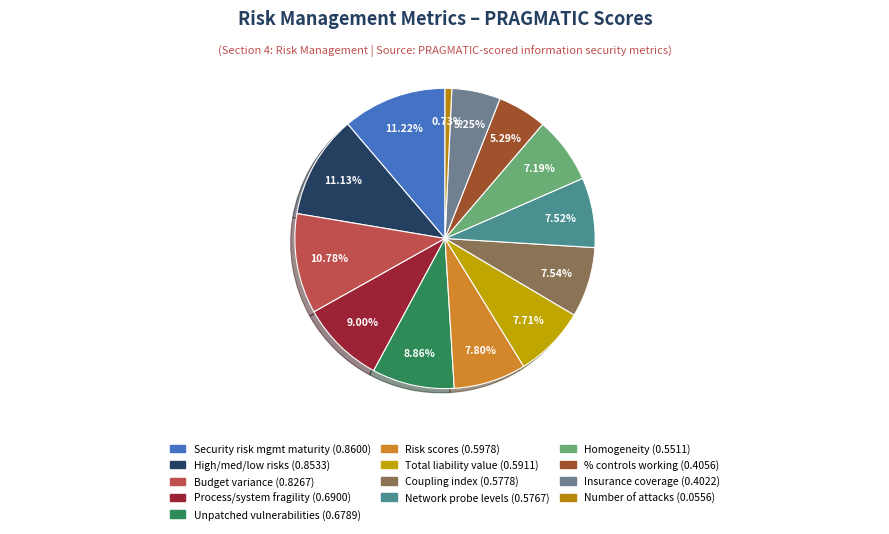

How many slices are in this pie chart?

13